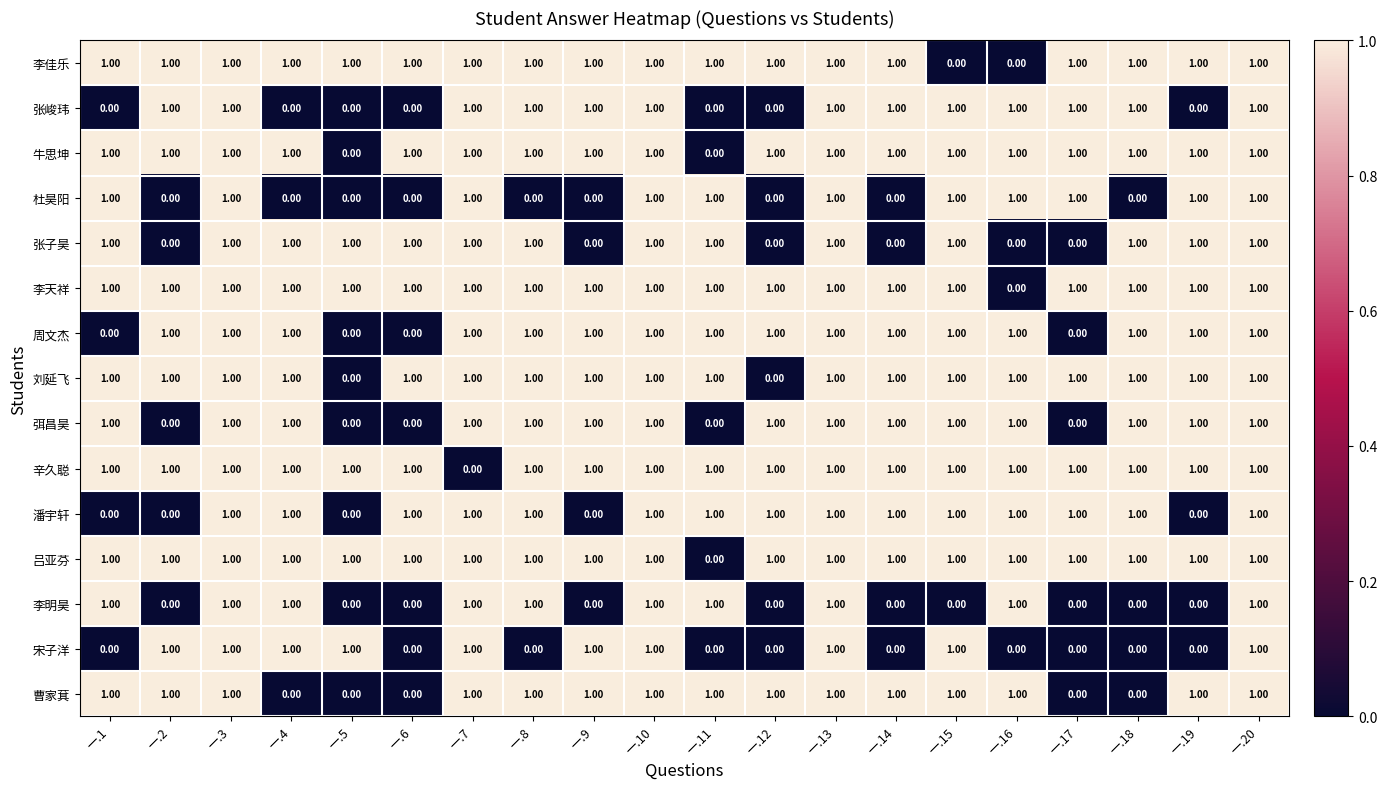

At how many categories does at least one series exceed 0?

20